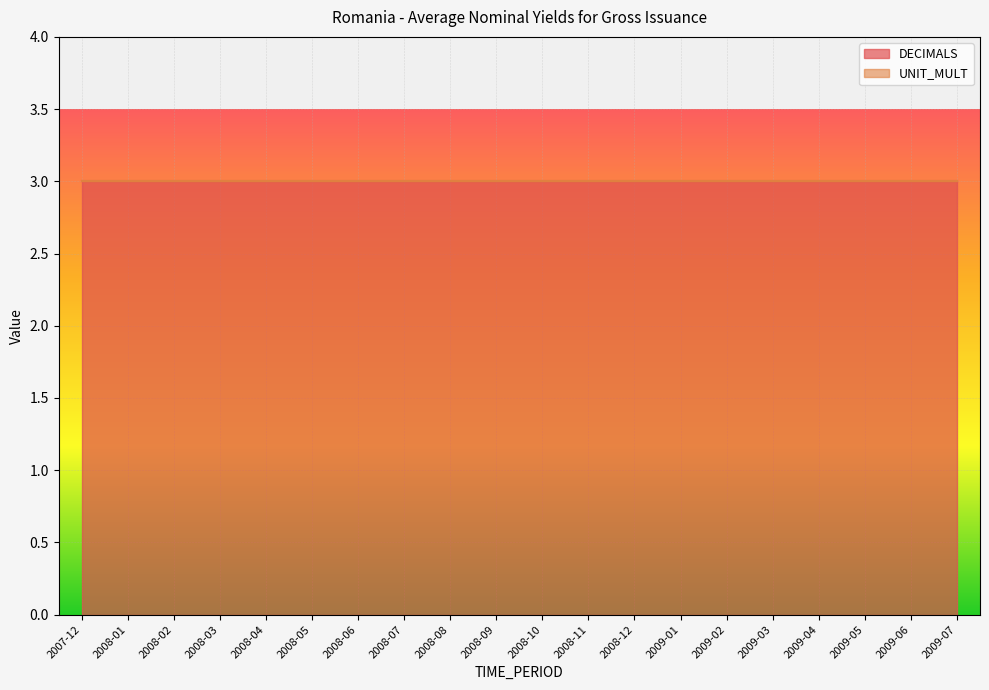

List the series in order of their peak value, lowest first.

UNIT_MULT, DECIMALS